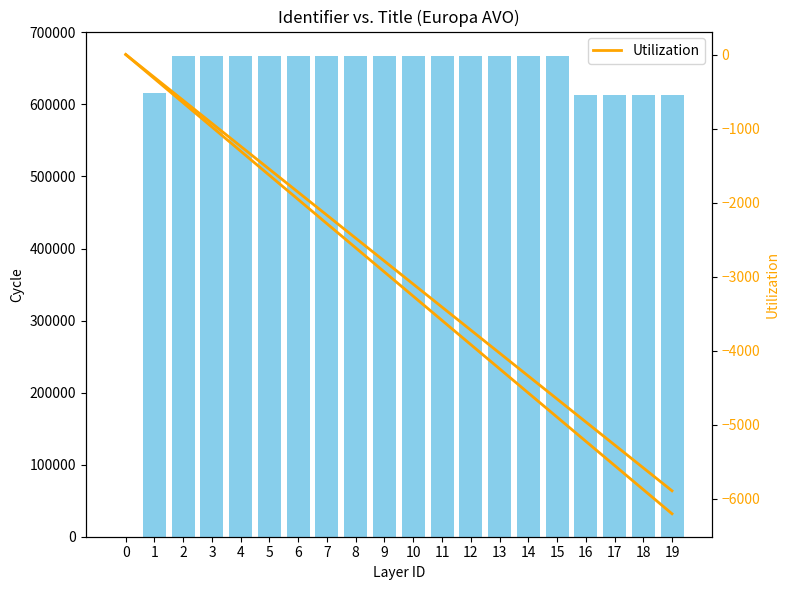

At which label does Identifier first exceed 667685?

7